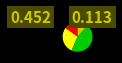

Does any single category account for the majority?

No